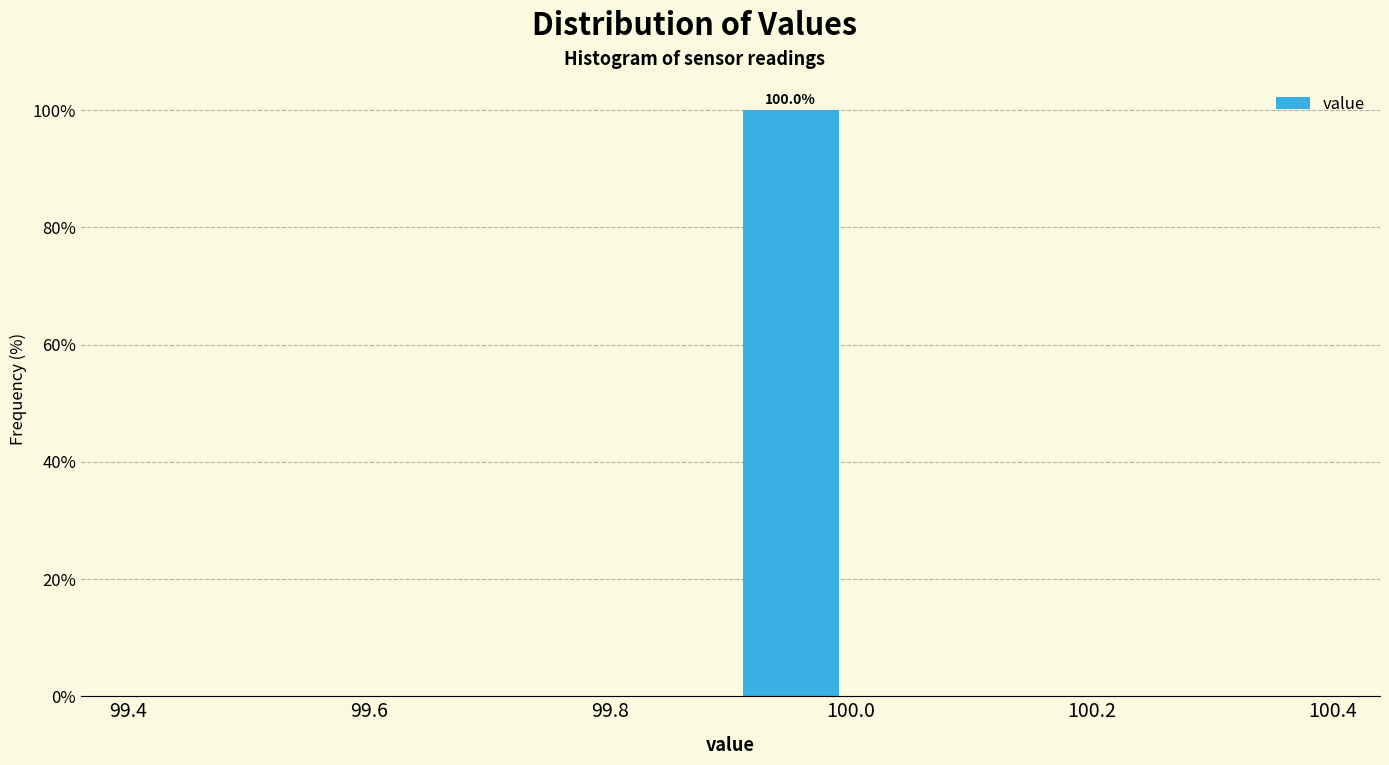

Which range on the x-axis has the tallest bar?

99.9 to 100.0